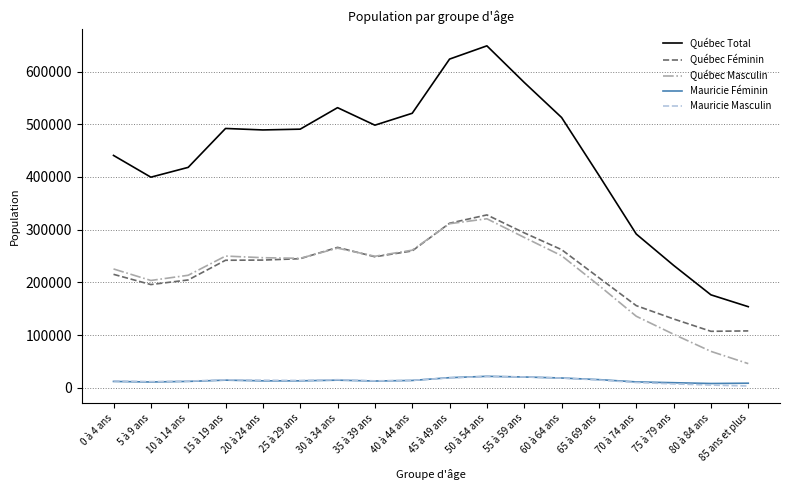

The value of Québec Féminin at 10 à 14 ans is 204665. True or false?

True